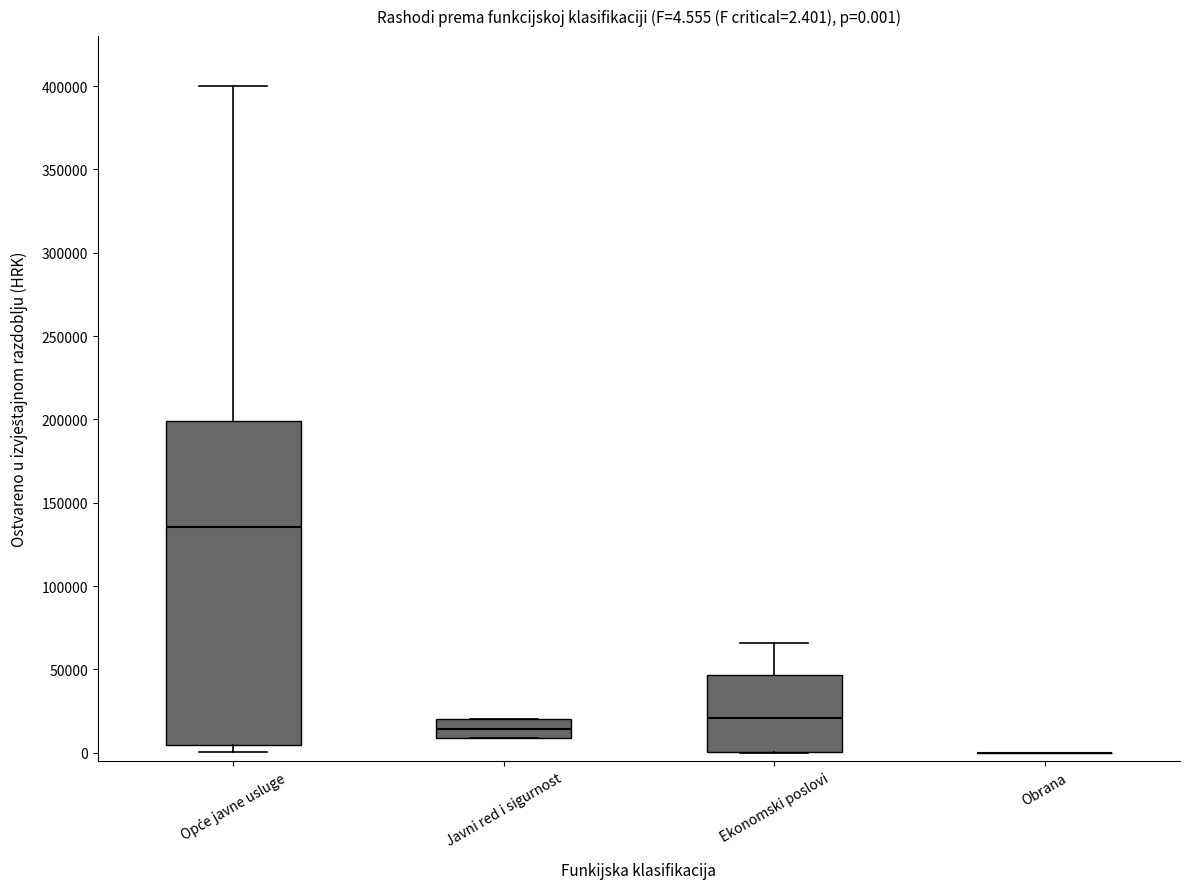

Which box is the tallest, from its lower edge to its upper edge?

Opće javne usluge